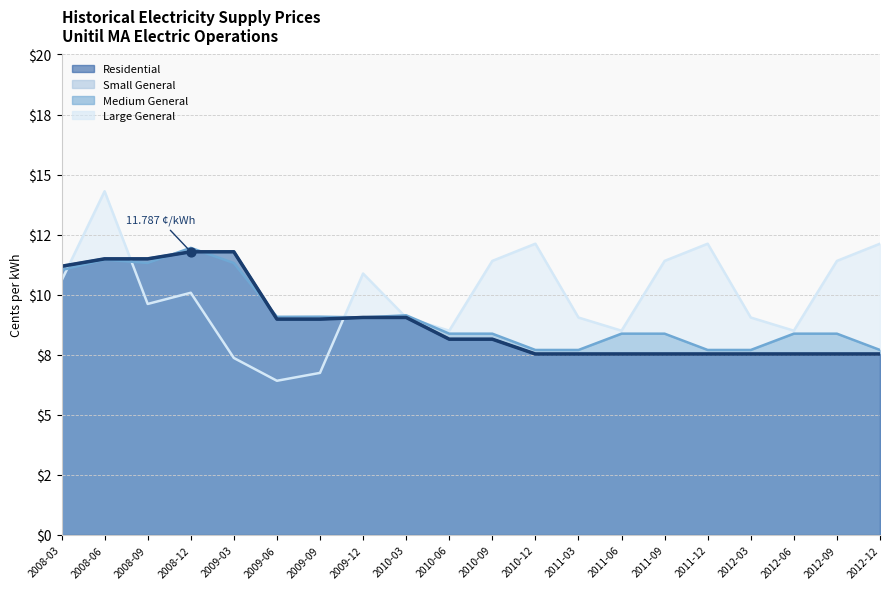

At which category is the sum across all series the highest?

2008-06